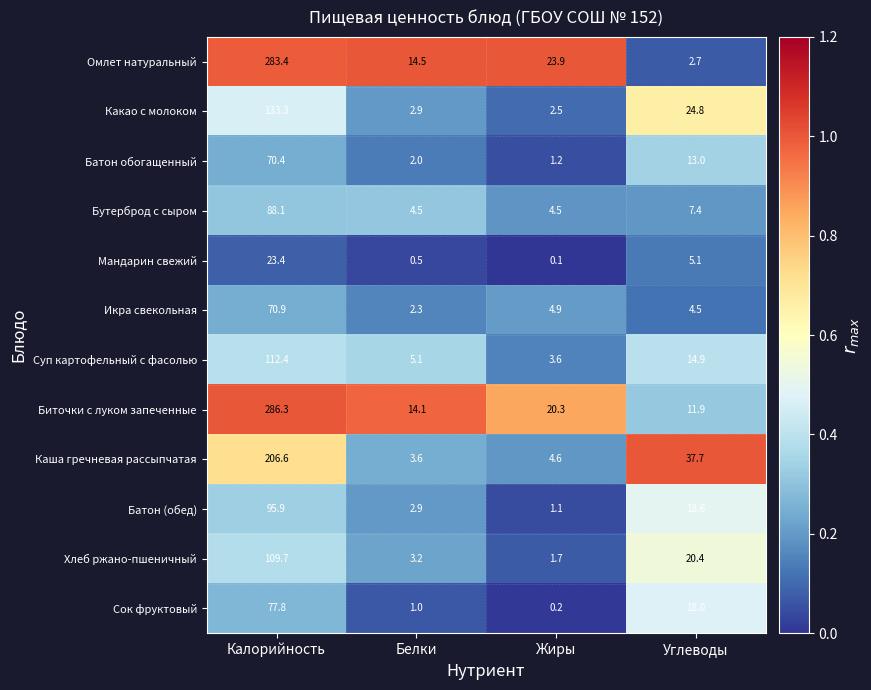

Which series has the largest range (max minus min)?

Омлет натуральный